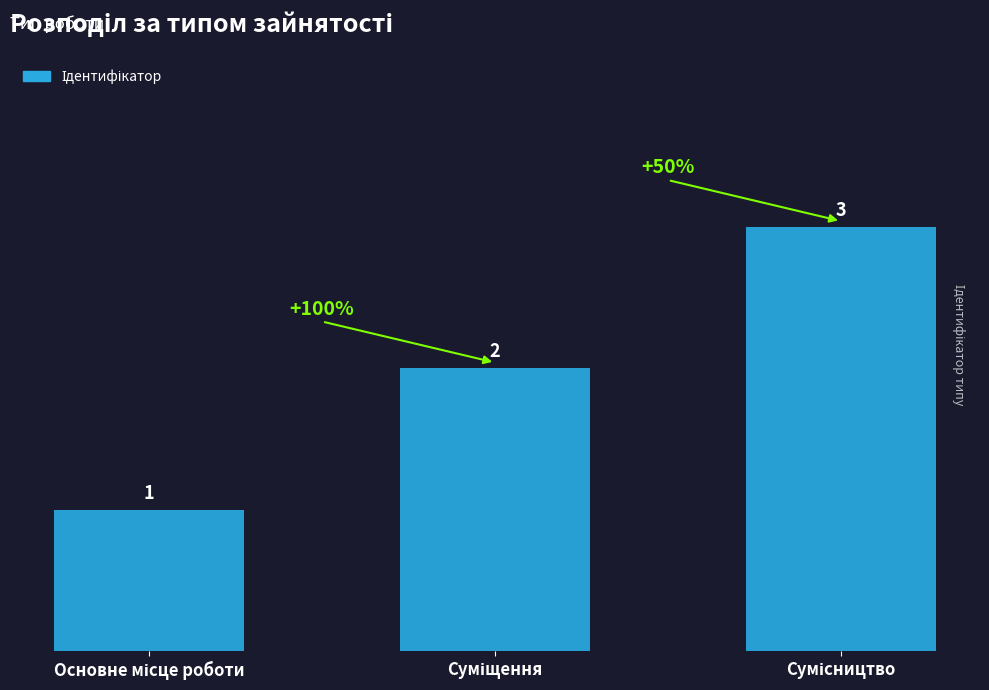

What is the value of the 3rd bar from the left?

3